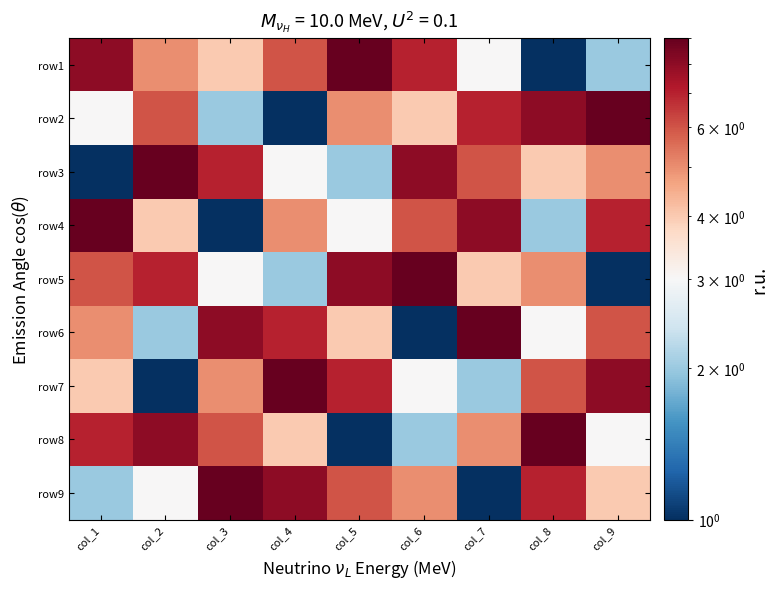

At which category is the sum across all series the highest?

col_1